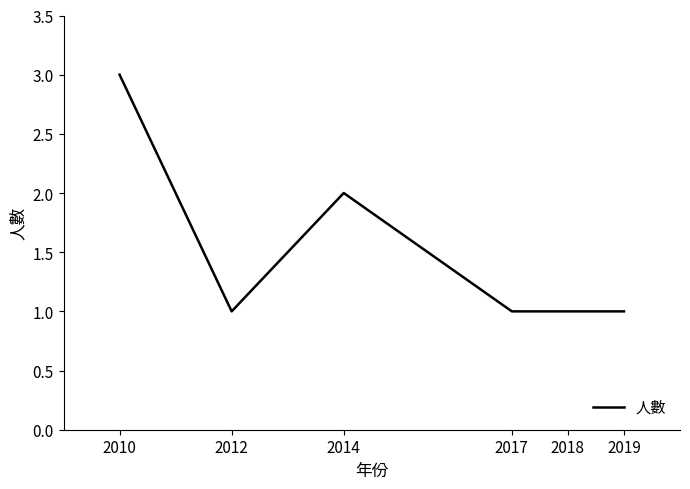

What is the maximum value shown in the chart?

3